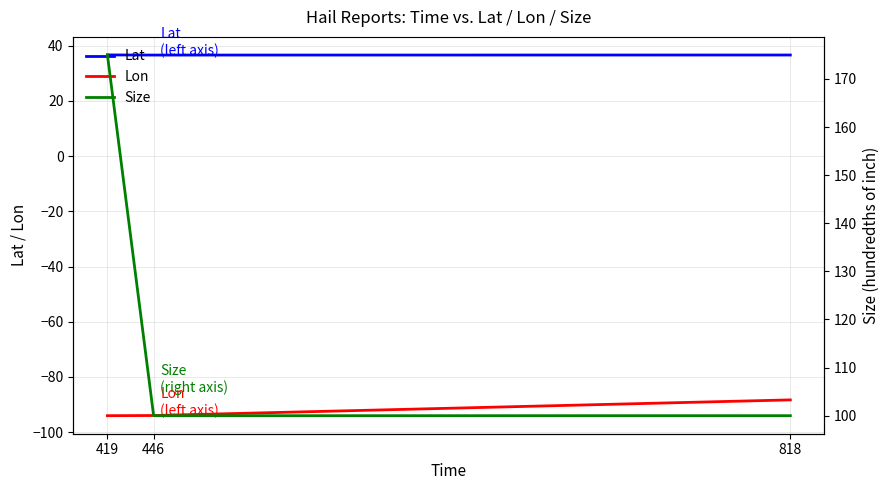

Rank the categories by Lon value from highest to lowest.

818, 446, 419